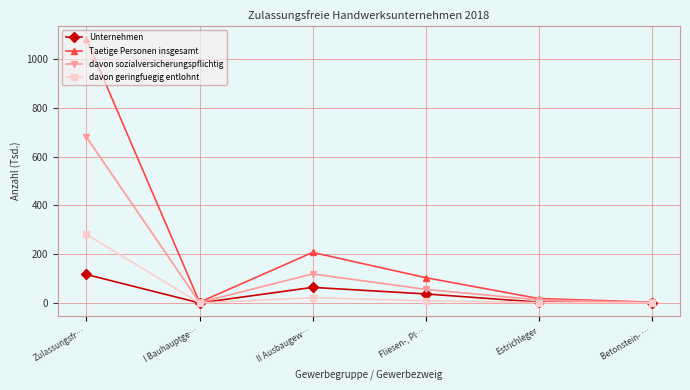

What value does the Unternehmen series have at Betonstein- …?

0.5